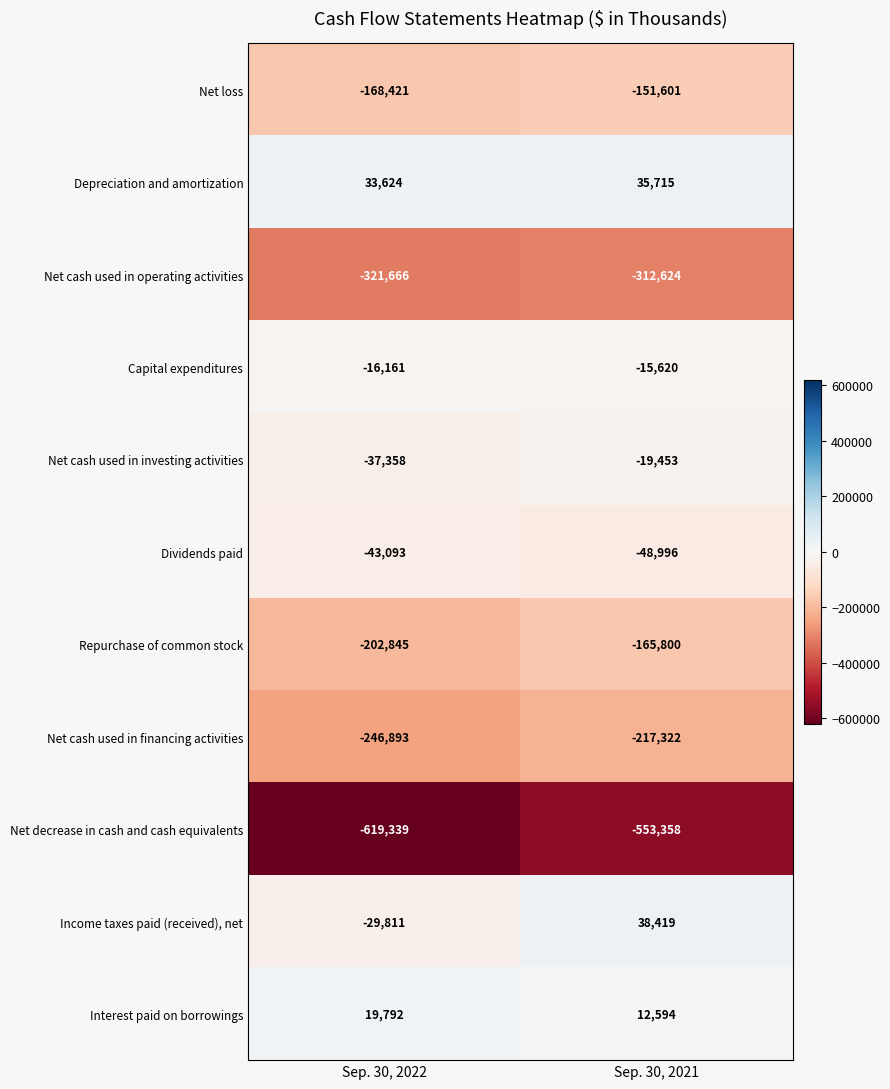

Is it true that Capital expenditures equals -26522 at Sep. 30, 2022?

False